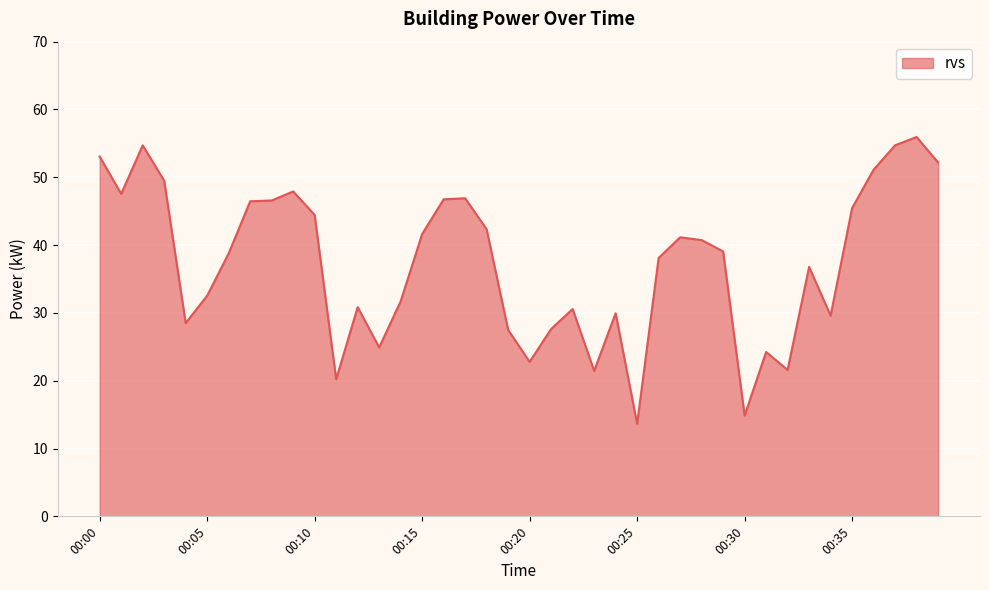

What is the difference between the maximum and minimum values?

42.3